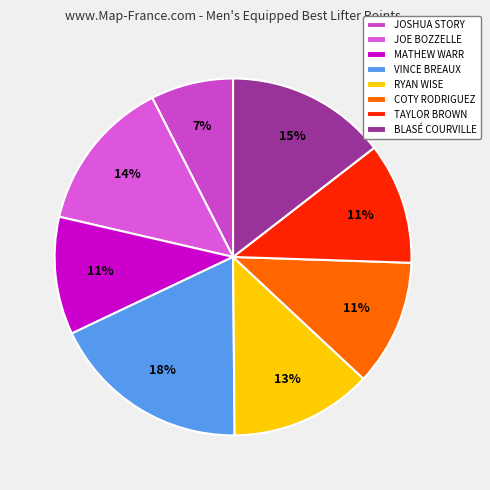

Which slice is the smallest?

JOSHUA STORY